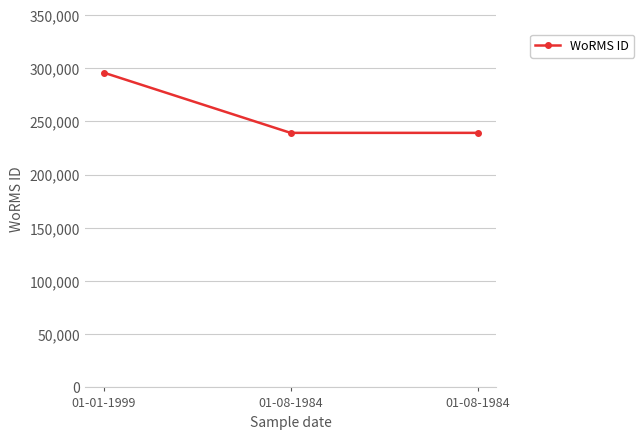

What is the minimum value shown in the chart?

239201